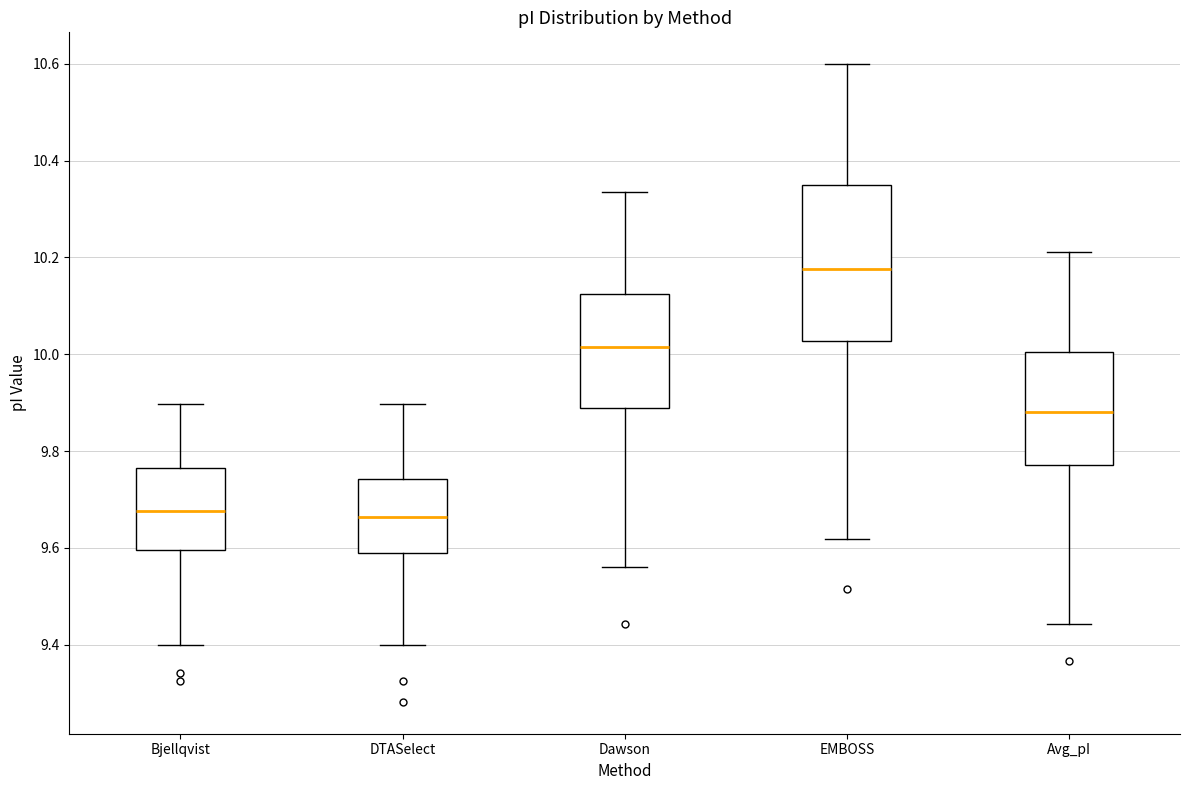

Reading left to right, transcribe this box plot: for each box, give where its median line is, the range the box spans, and where its two whiskers end, as read against the y-axis. The values are not printed on the chart, so give them approximately, as read against the axis.

Bjellqvist: median 9.68, box 9.60 to 9.76, whiskers 9.40 to 9.90
DTASelect: median 9.66, box 9.58 to 9.74, whiskers 9.40 to 9.90
Dawson: median 10.02, box 9.88 to 10.12, whiskers 9.56 to 10.34
EMBOSS: median 10.18, box 10.02 to 10.36, whiskers 9.62 to 10.60
Avg_pI: median 9.88, box 9.78 to 10.00, whiskers 9.44 to 10.22